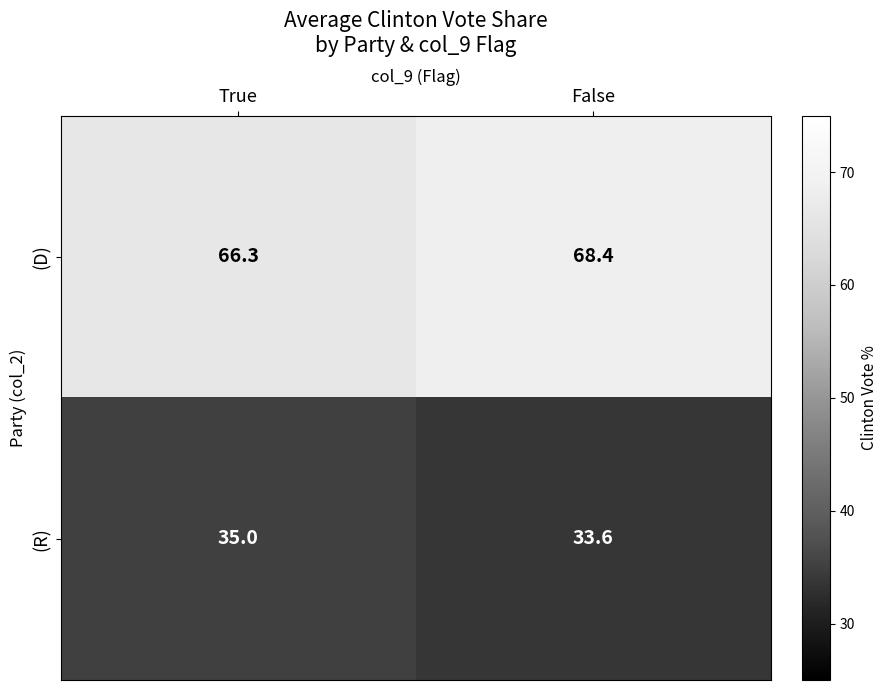

Rank the categories by (R) value from highest to lowest.

True, False